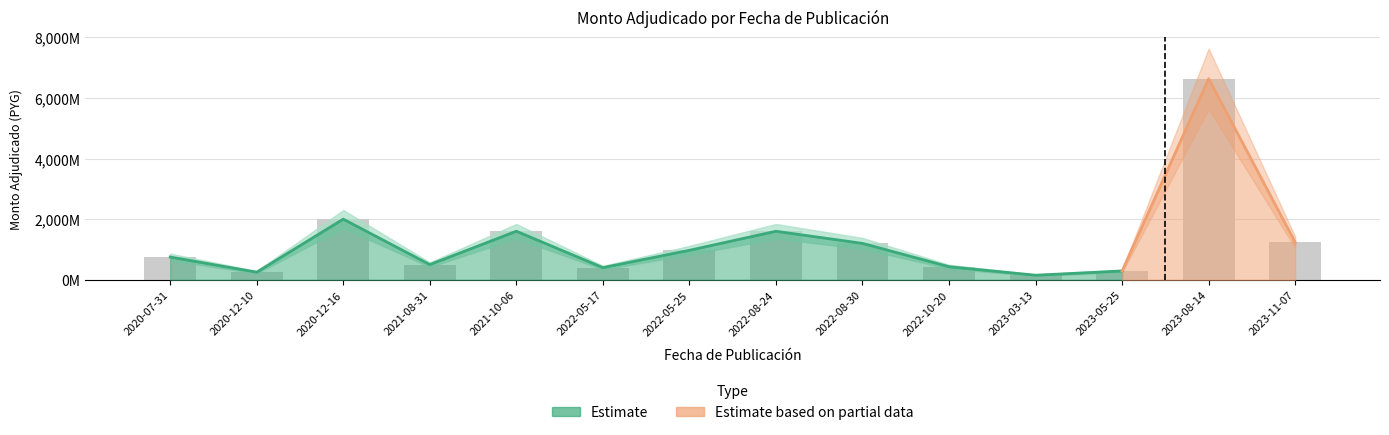

Read the value at 2020-12-16.

2000.0